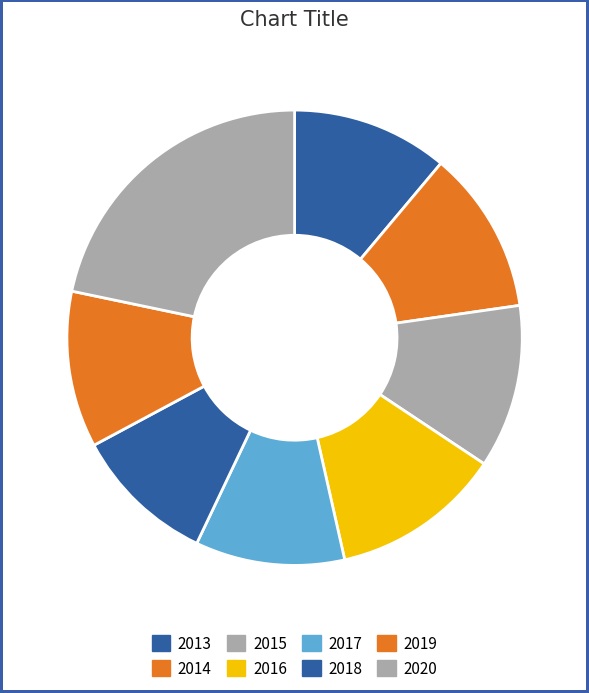

Is it true that 2014 is 12% of the pie?

True